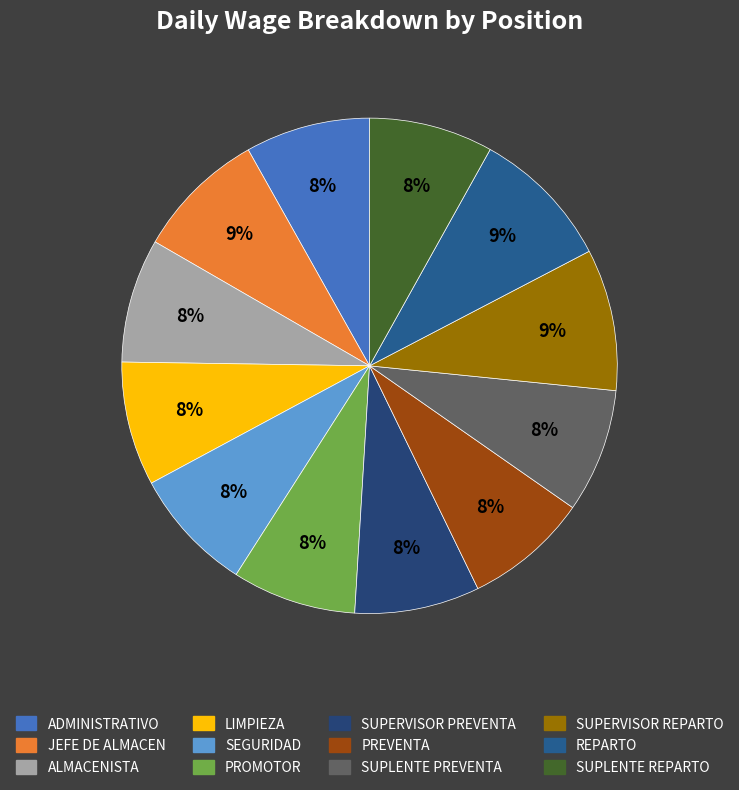

What portion of the pie excludes SUPERVISOR PREVENTA?

91.8%